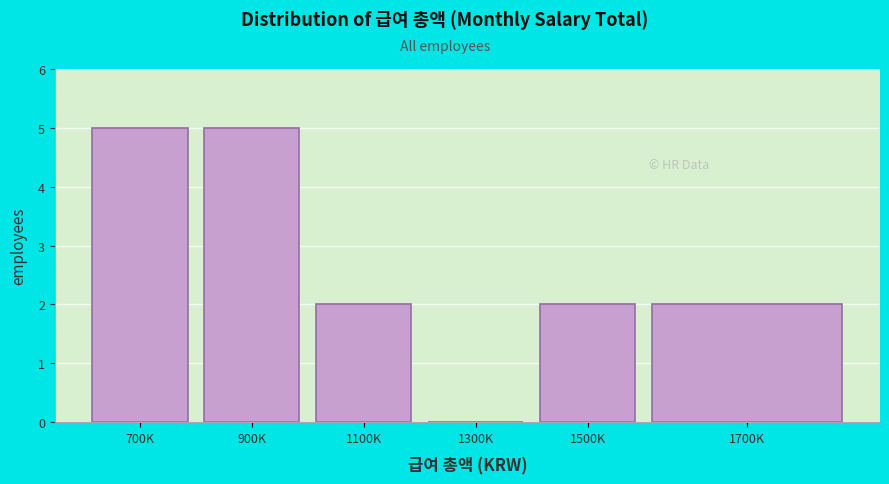

Reading left to right, what are all the values shown in this chart?

700K=5	900K=5	1100K=2	1300K=0	1500K=2	1700K=2